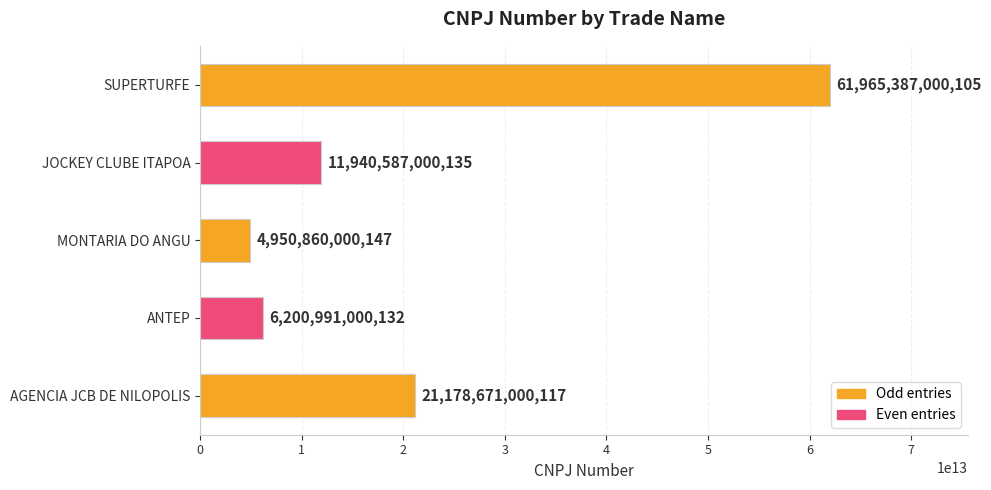

What is the difference between the second highest and minimum values?

16227810999970